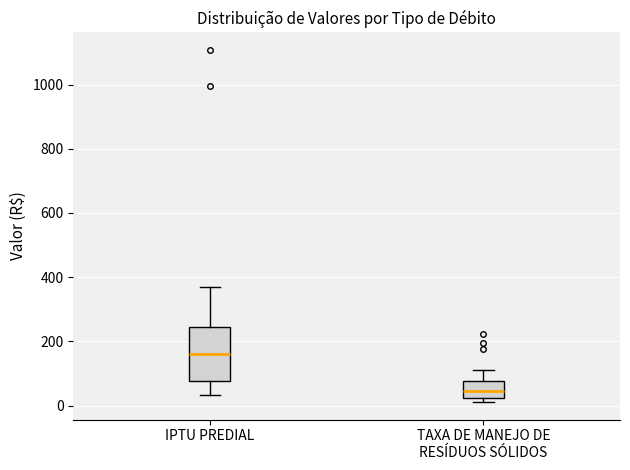

Where does the upper whisker of the box for TAXA DE MANEJO DE RESÍDUOS SÓLIDOS end on the y-axis? The values are not printed on the chart, so give them approximately, as read against the axis.

120